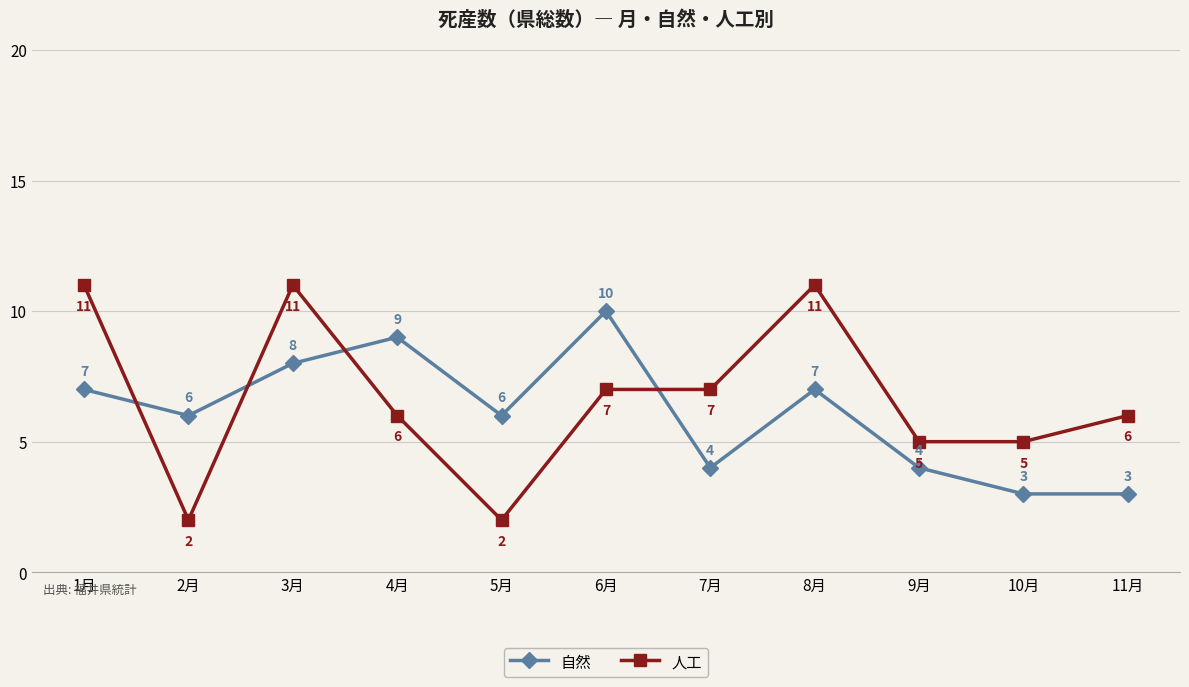

Read the 人工 value at 11月.

6